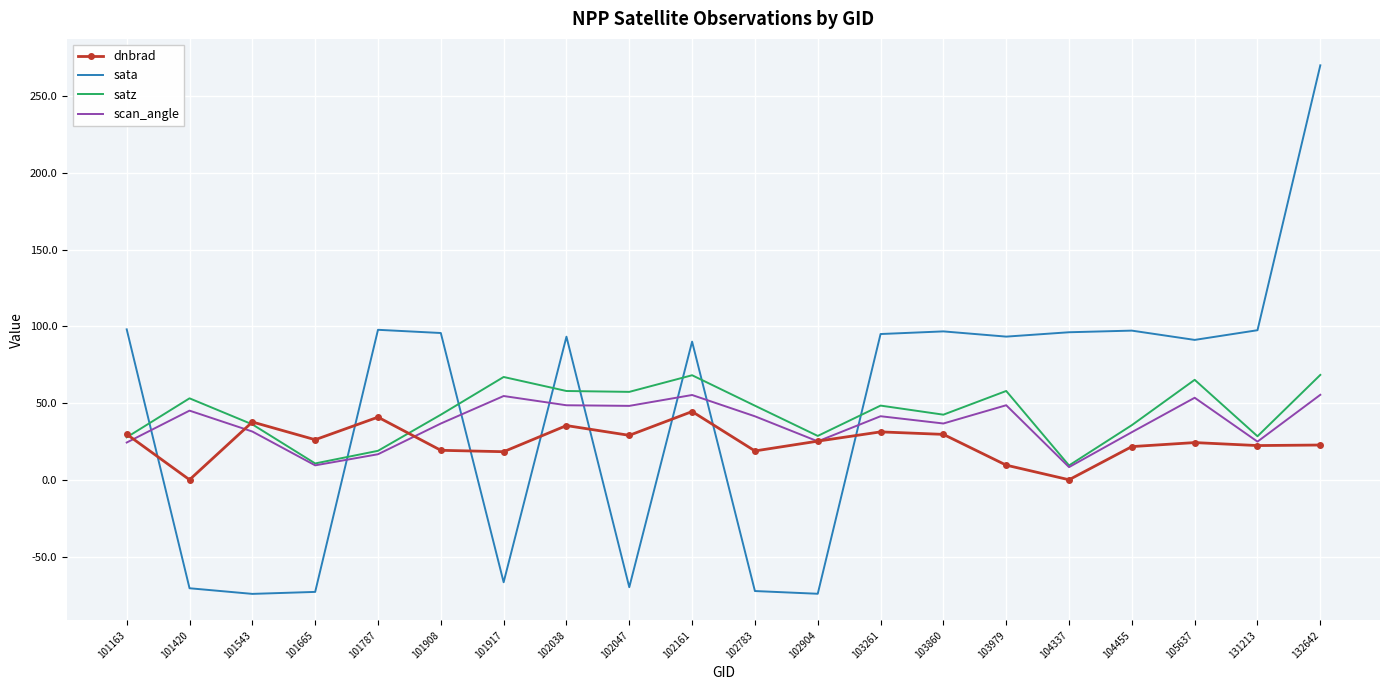

At which label does satz first exceed 48?

101420